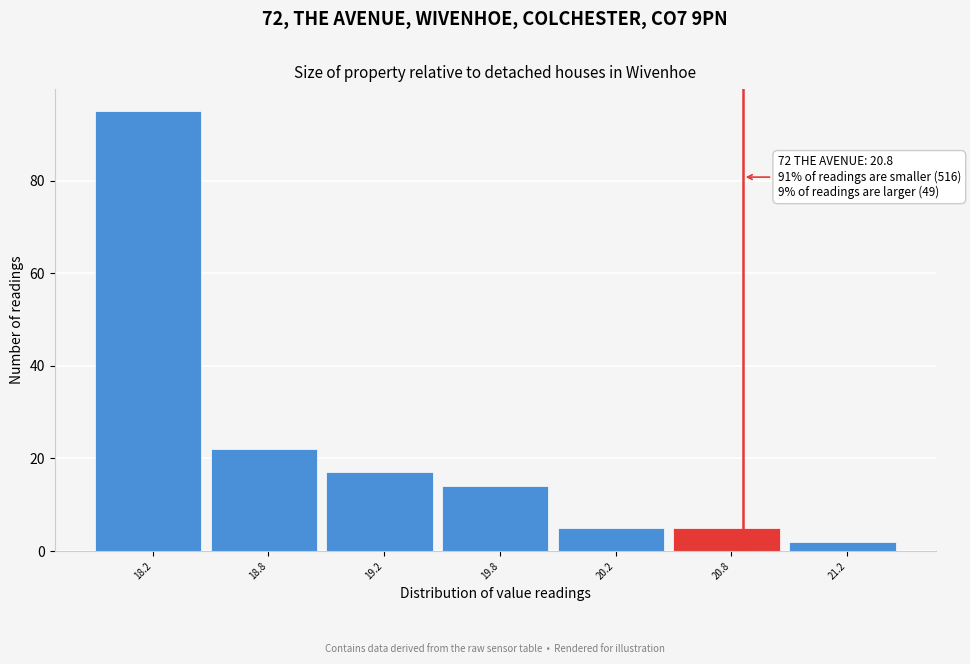

Reading right to left, what are all the values shown in this chart?

2	5	5	14	17	22	95